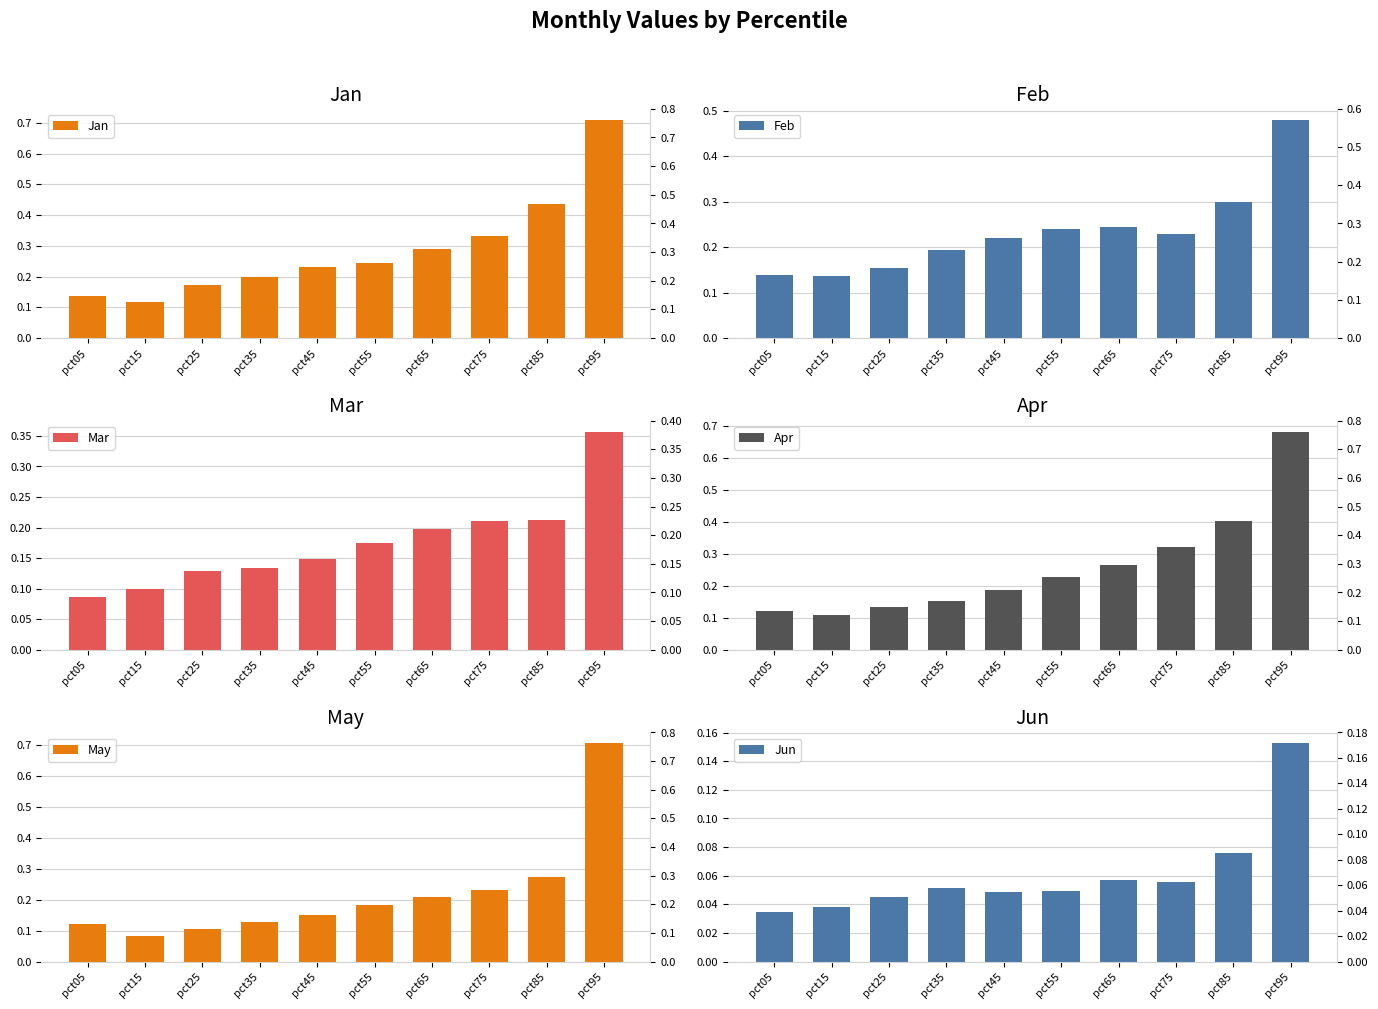

What are all the series names shown in the legend?

Jan, Feb, Mar, Apr, May, Jun